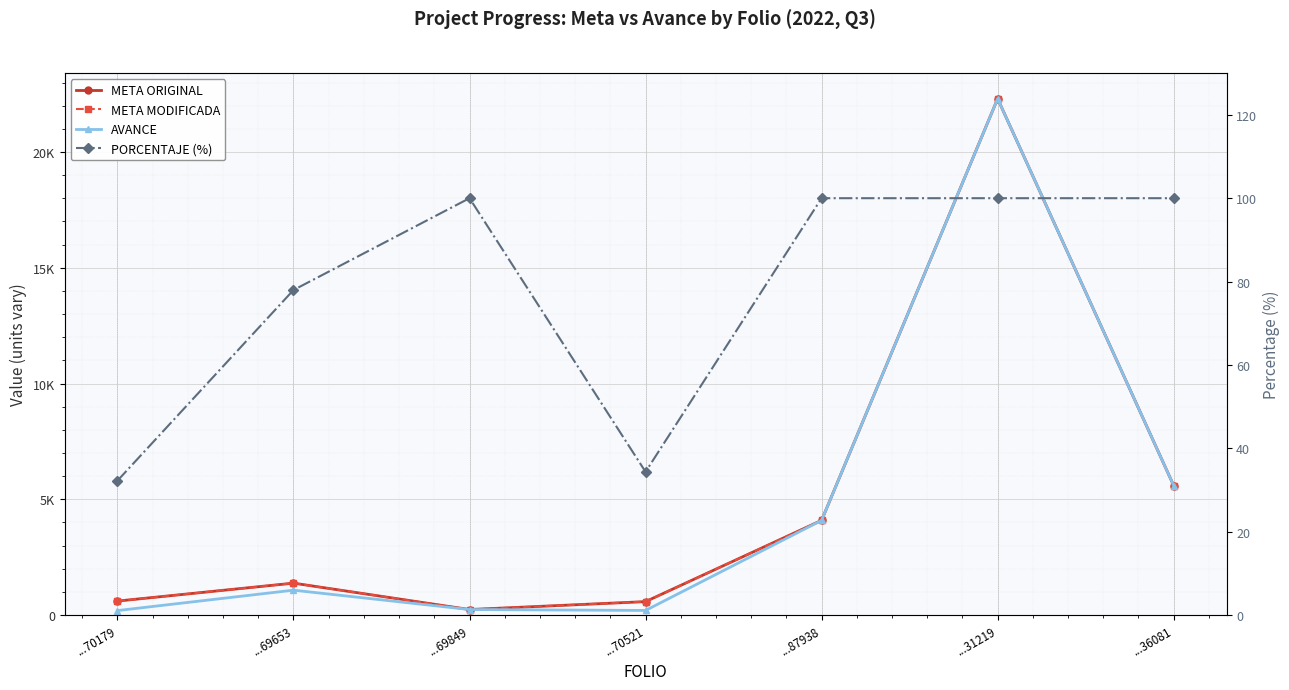

Reading left to right, transcribe all the data shown in this chart.

META ORIGINAL: 605.0	1380.0	240.0	582.0	4091.0	22300.0	5594.7
META MODIFICADA: 605.0	1380.0	240.0	582.0	4091.0	22300.0	5594.7
AVANCE: 195.0	1076.0	240.0	200.0	4091.0	22300.0	5594.7
PORCENTAJE (%): 32.2	78.0	100.0	34.4	100.0	100.0	100.0